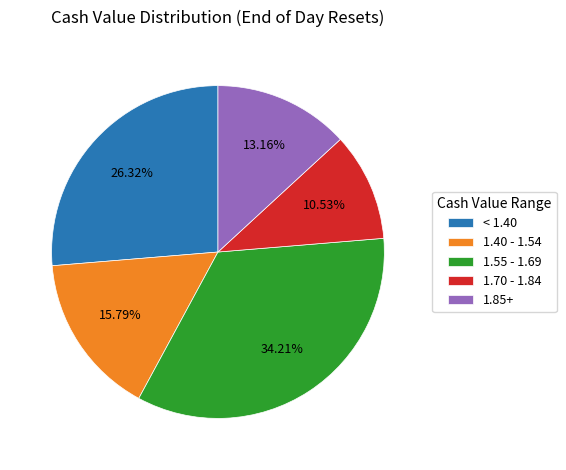

Between 1.40 - 1.54 and < 1.40, which is larger?

< 1.40